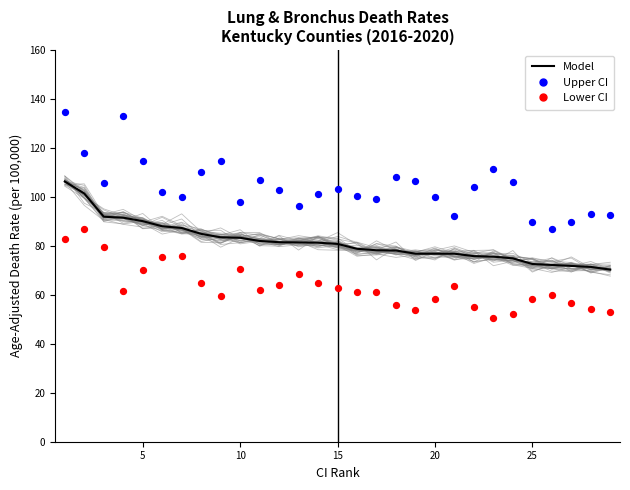

Is the value of Upper CI at 25 greater than the value of Lower CI at 25?

Yes